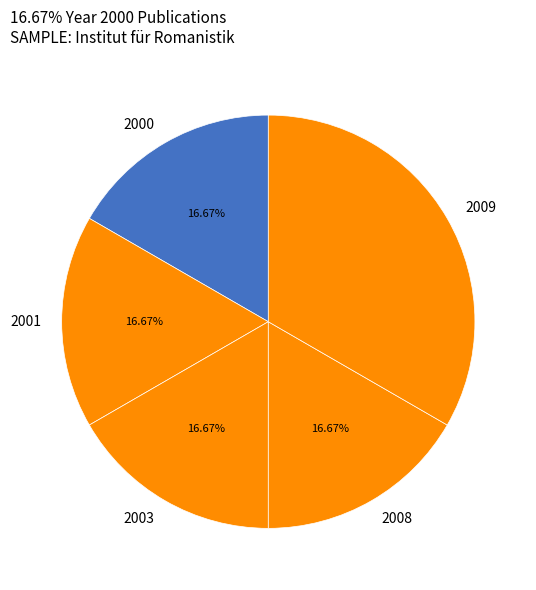

What is the ratio of the value at 2000 to the value at 2009?

0.5